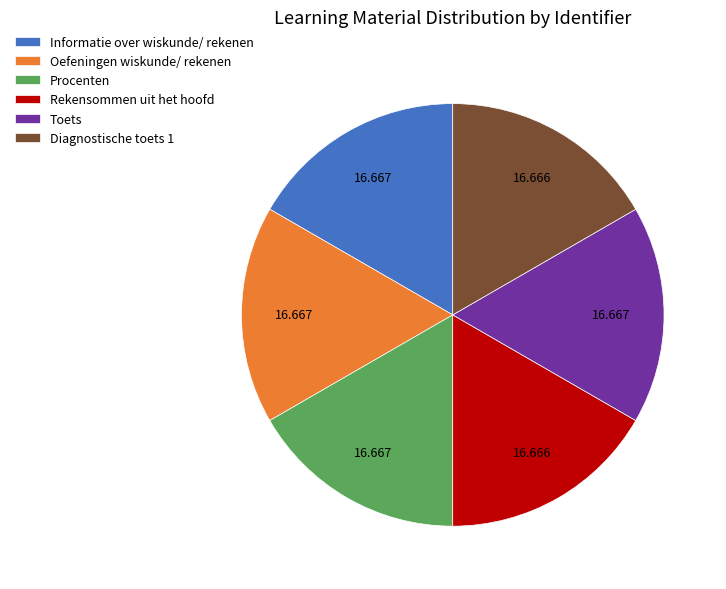

Is there any slice that represents more than half of the pie?

No